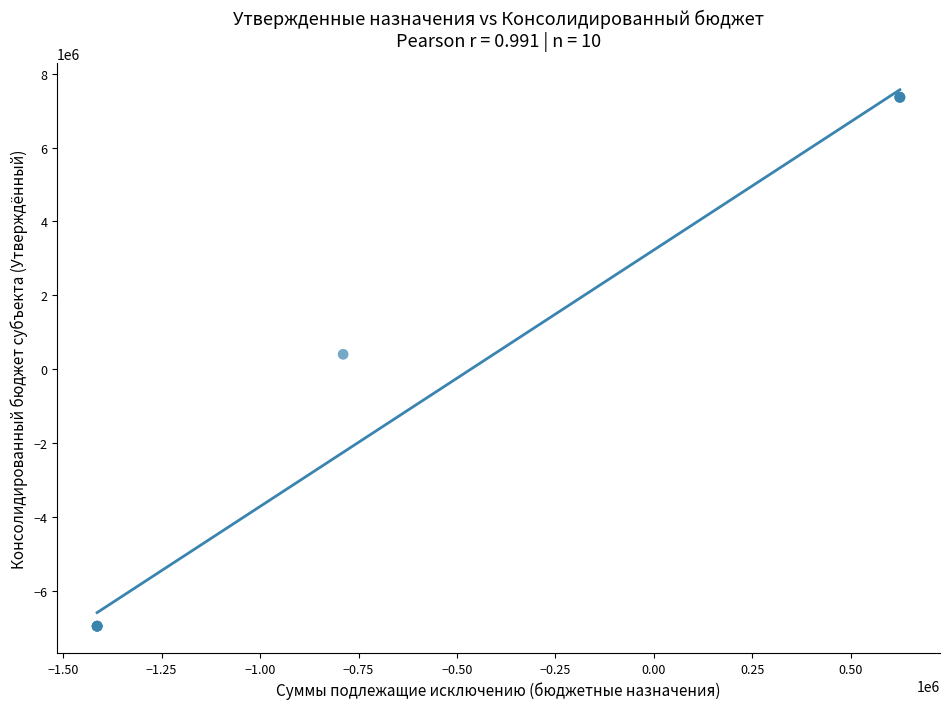

What Y value in the scatter plot is closest to 201150?

402300